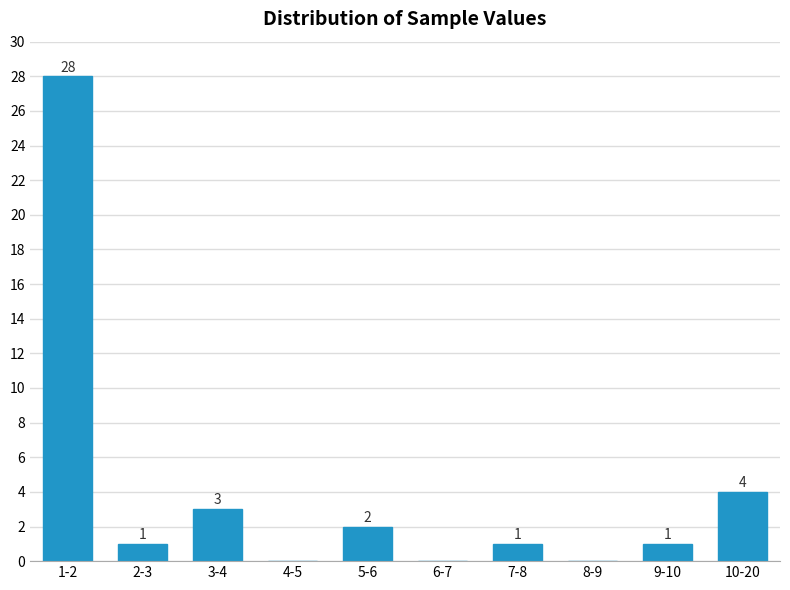

Reading right to left, transcribe all the data shown in this chart.

10-20=4	9-10=1	8-9=0	7-8=1	6-7=0	5-6=2	4-5=0	3-4=3	2-3=1	1-2=28